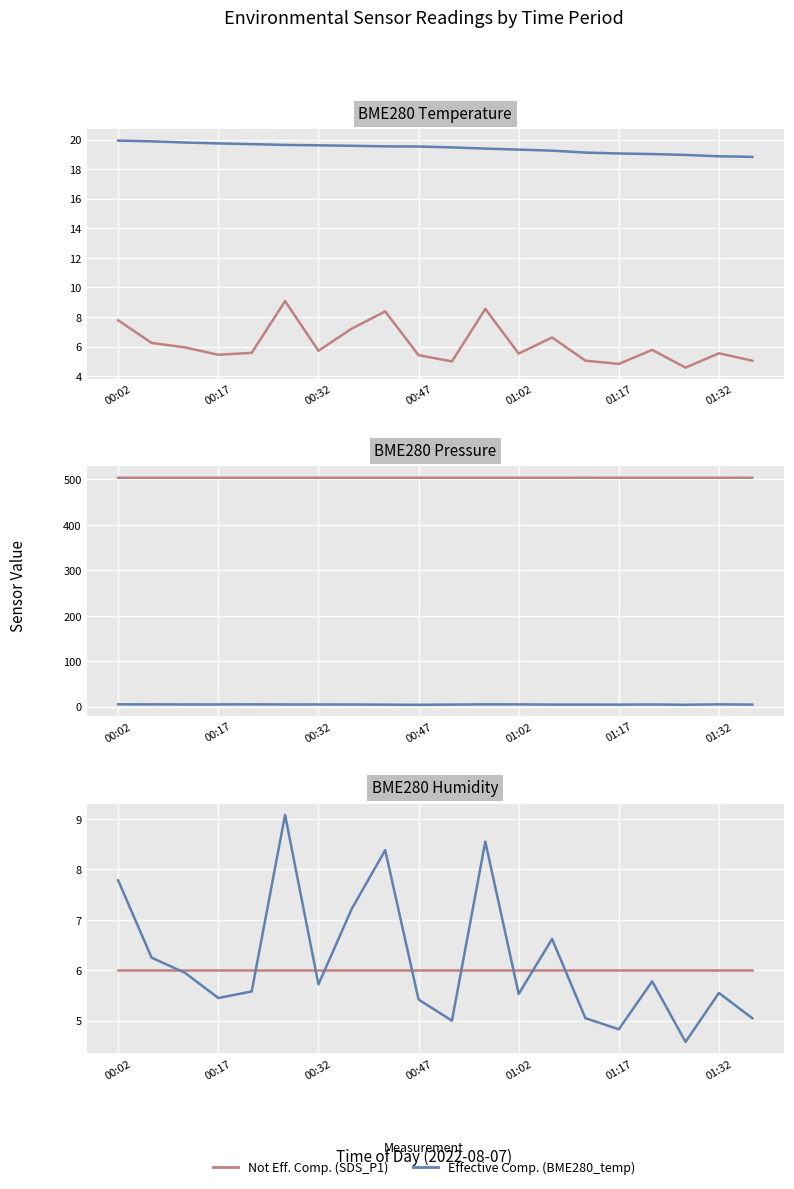

How many intersections are there between Not Eff. Comp. and Effective Comp.?

9